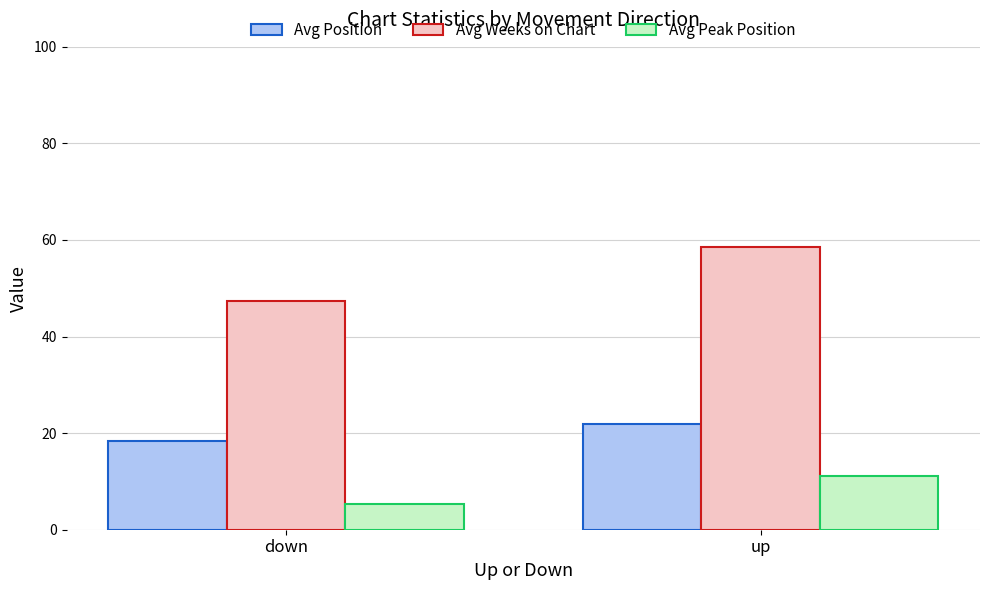

How many bars are there in each group?

3